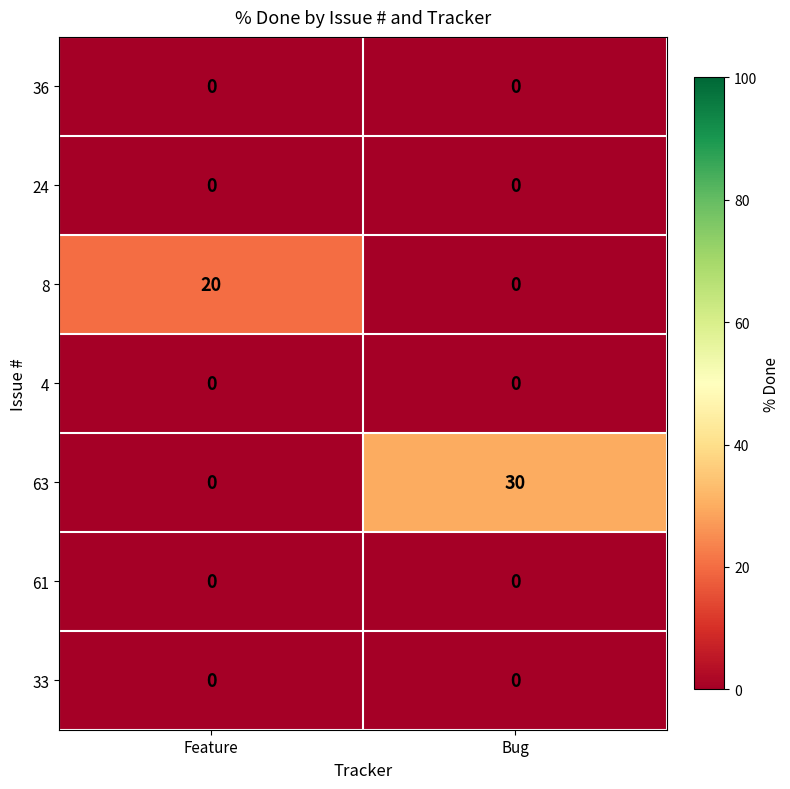

What is the difference between the 8 values at Feature and Bug?

20